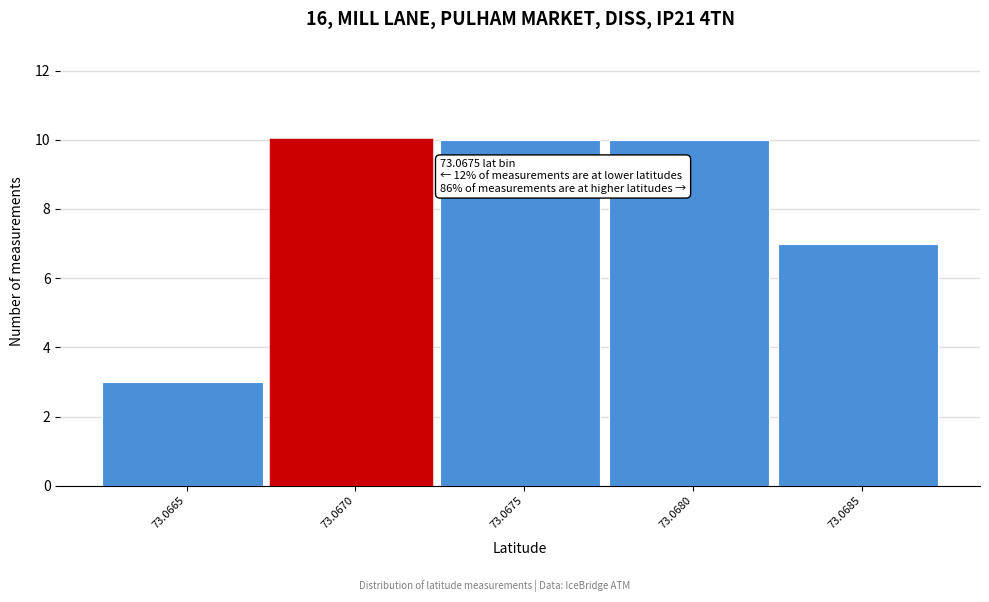

Reading right to left, list all the values displayed in this chart.

7	10	10	10	3